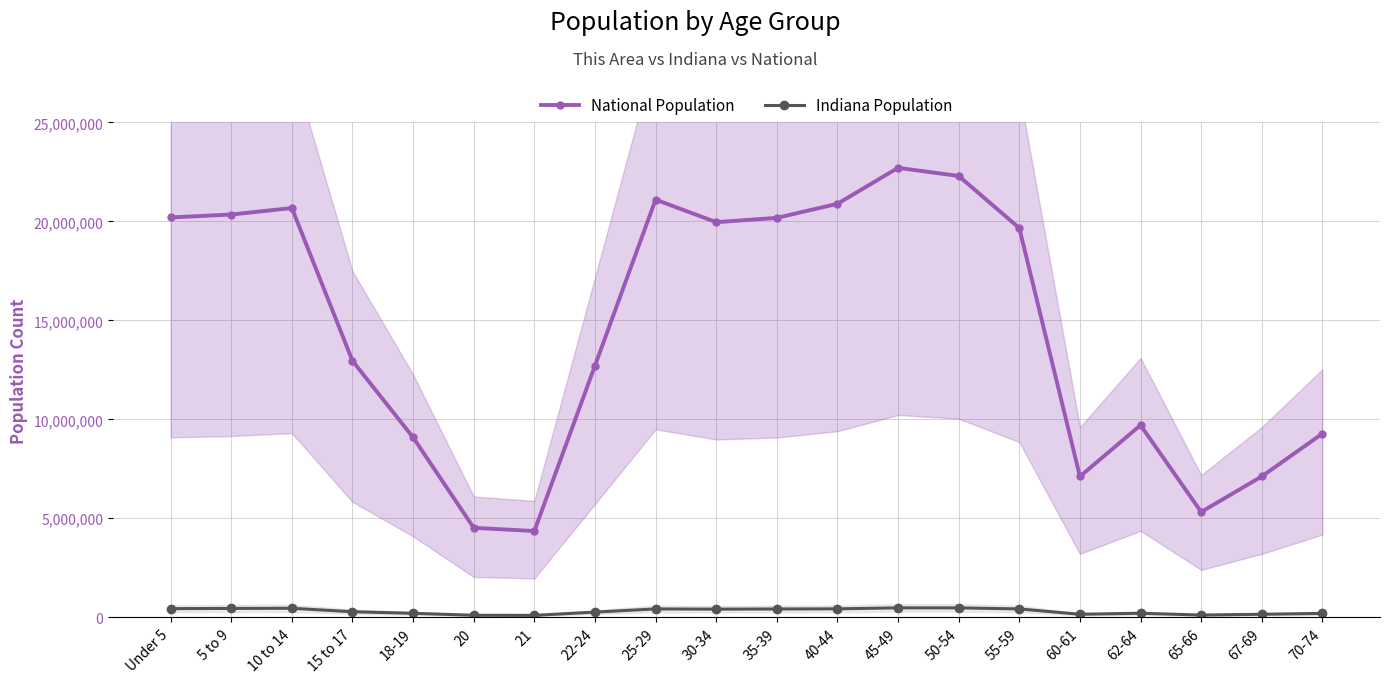

Which label corresponds to the smallest value in the chart?

21